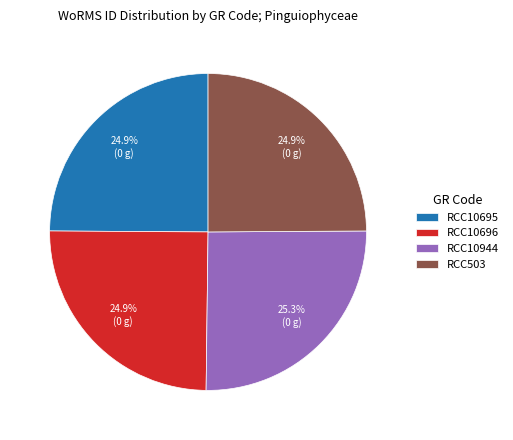

What percentage do RCC503 and RCC10695 together represent?

49.8%